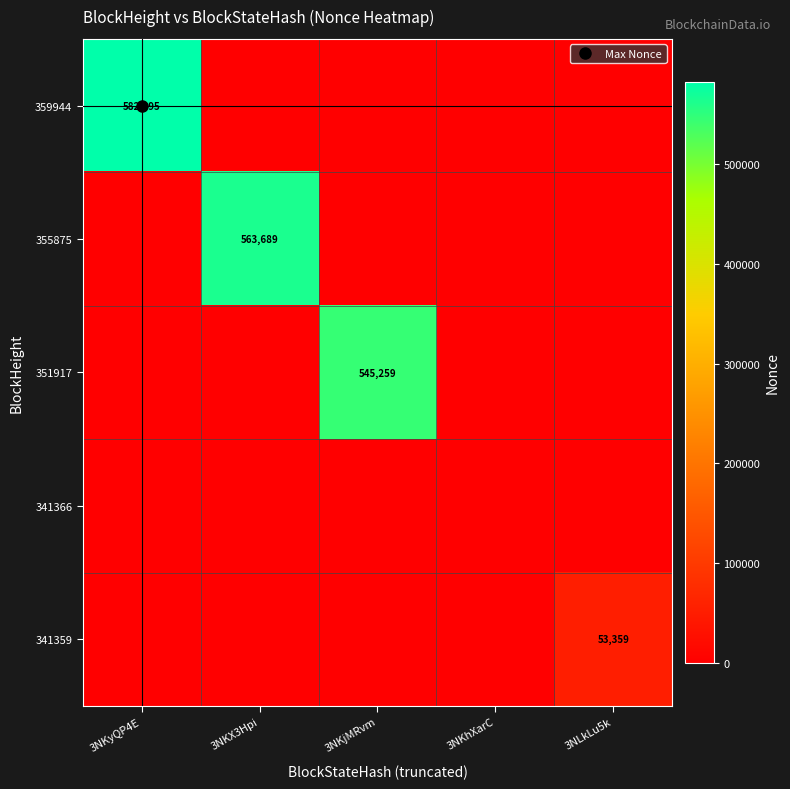

What is the total value across all series at 3NKyQP4E?

582395